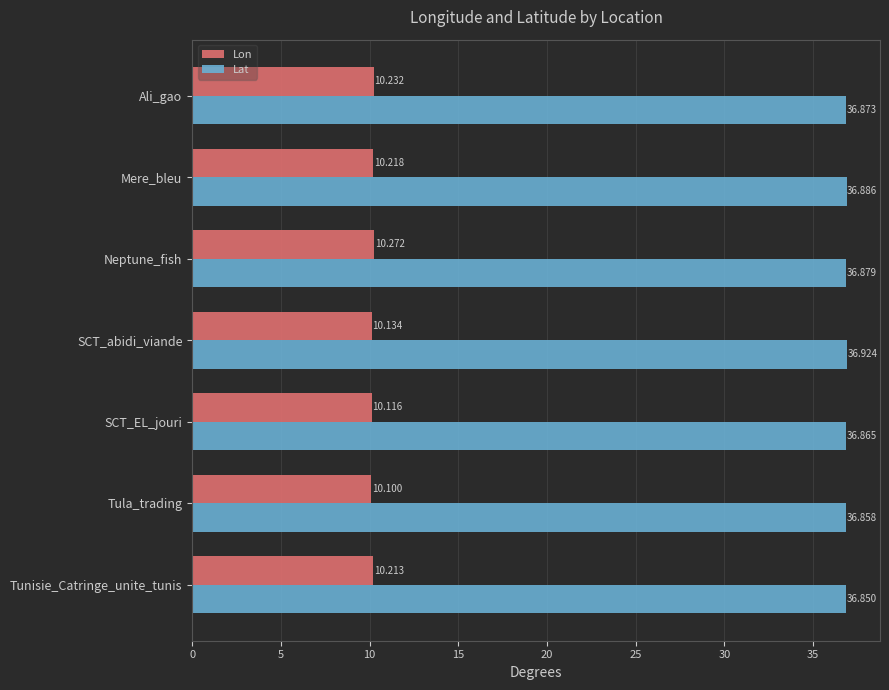

List the series in order of their overall mean, lowest first.

Lon, Lat